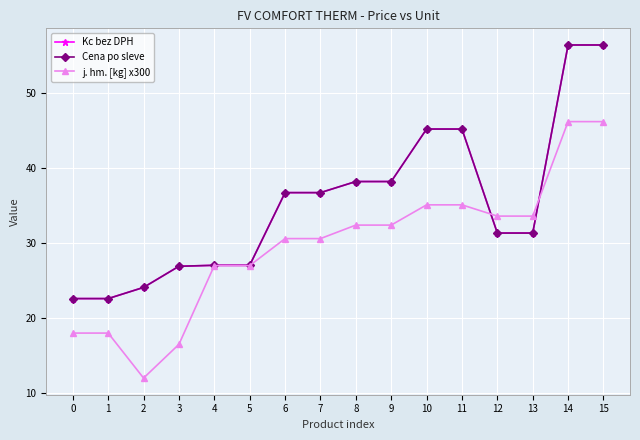

Rank the series by their maximum value, from lowest to highest.

j. hm. [kg] x300, Kc bez DPH, Cena po sleve